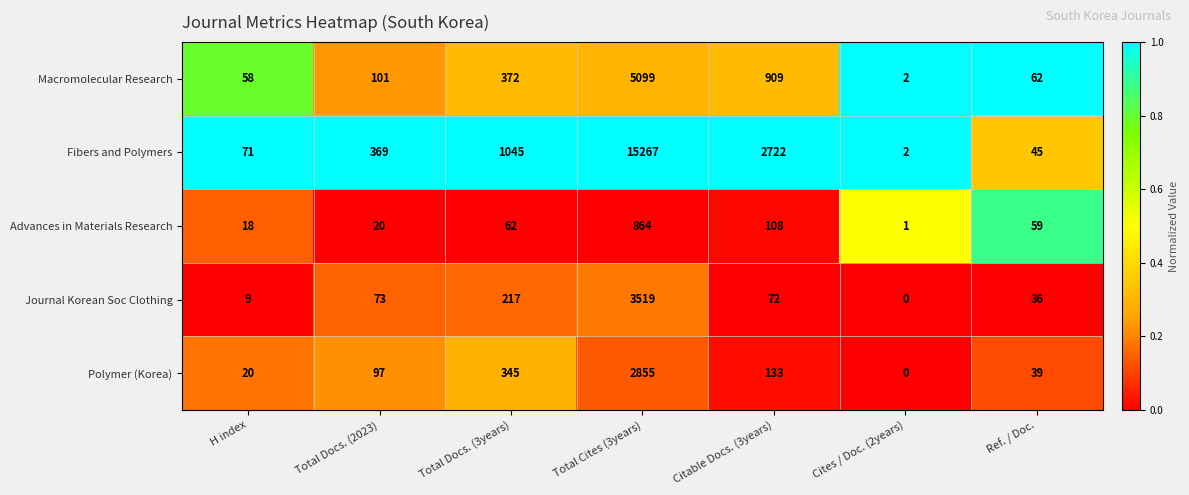

Which series changed the most between Total Cites (3years) and Citable Docs. (3years)?

Fibers and Polymers